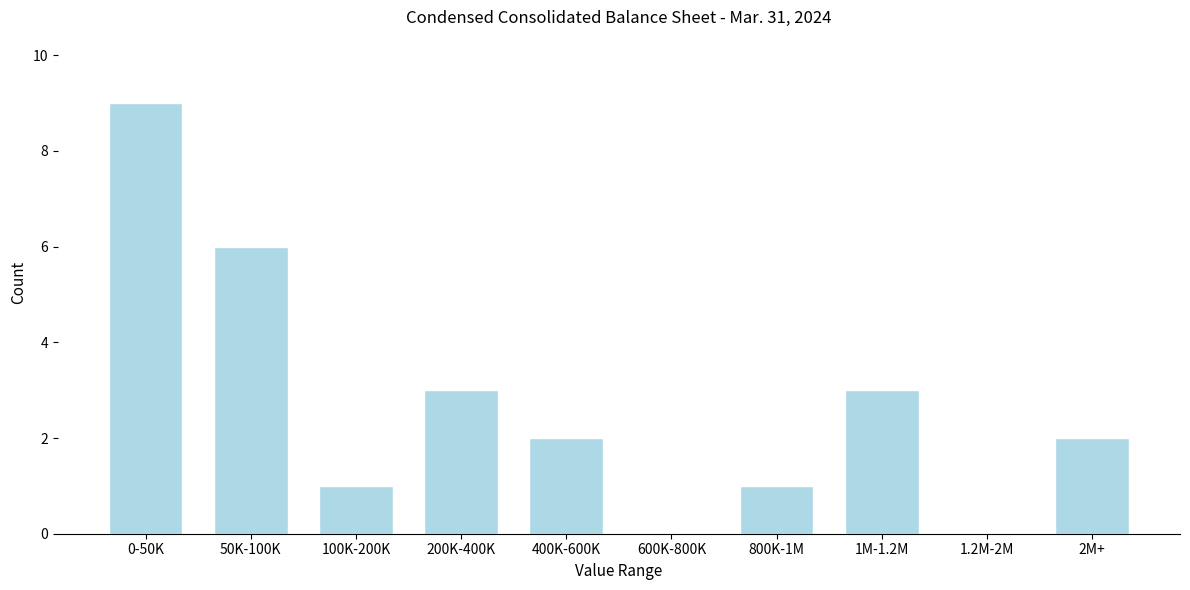

Reading left to right, extract all data points from this chart.

0-50K=9	50K-100K=6	100K-200K=1	200K-400K=3	400K-600K=2	600K-800K=0	800K-1M=1	1M-1.2M=3	1.2M-2M=0	2M+=2